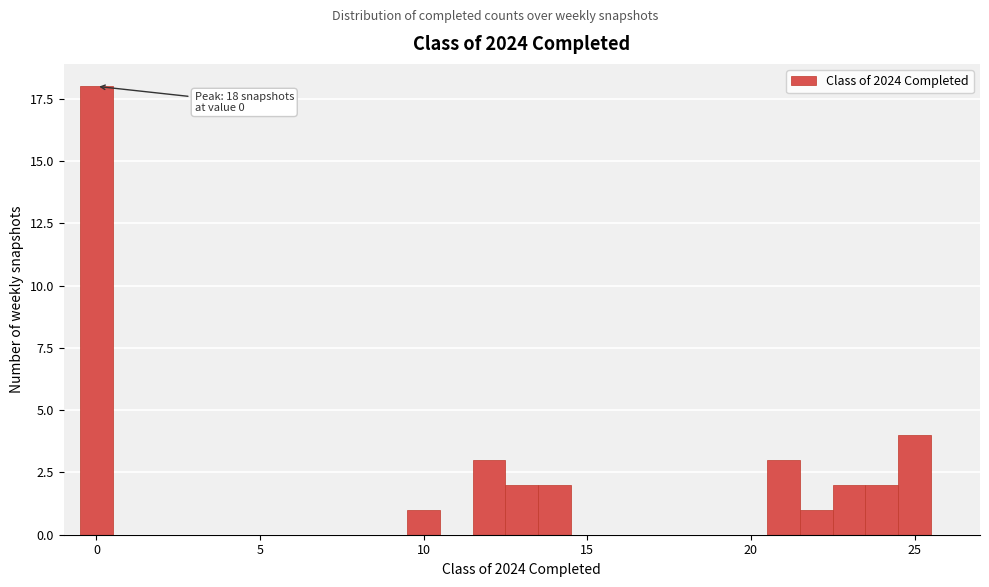

Around what value on the x-axis is the tallest bar? Give the approximate position of its centre, as read against the axis.

0.0